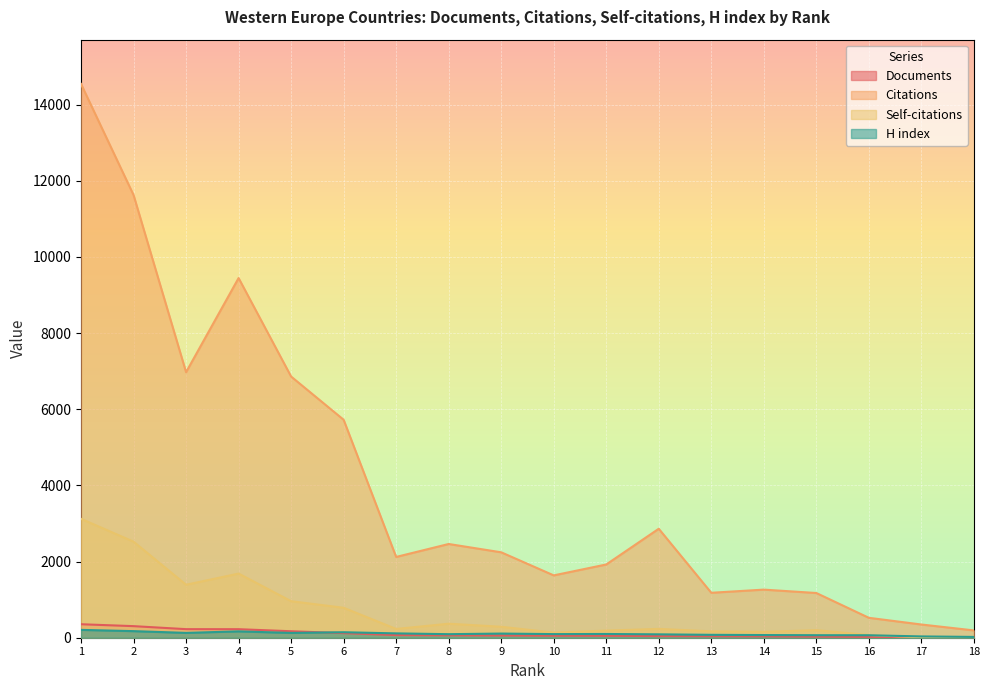

What is the sum of the Self-citations values at 6 and 5?

1745